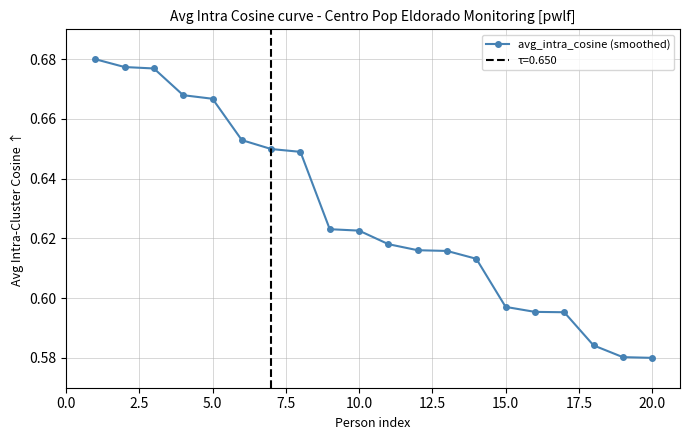

The value of avg_intra_cosine (smoothed) at 10.0 is 0.8. True or false?

False